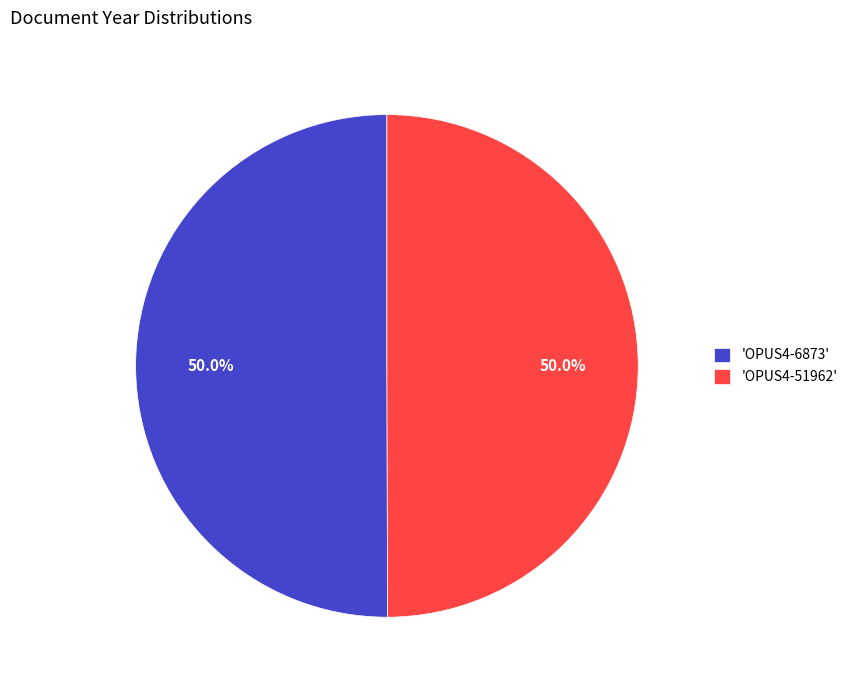

Approximately how many times larger is the value at 'OPUS4-6873' compared to 'OPUS4-51962'?

1.0